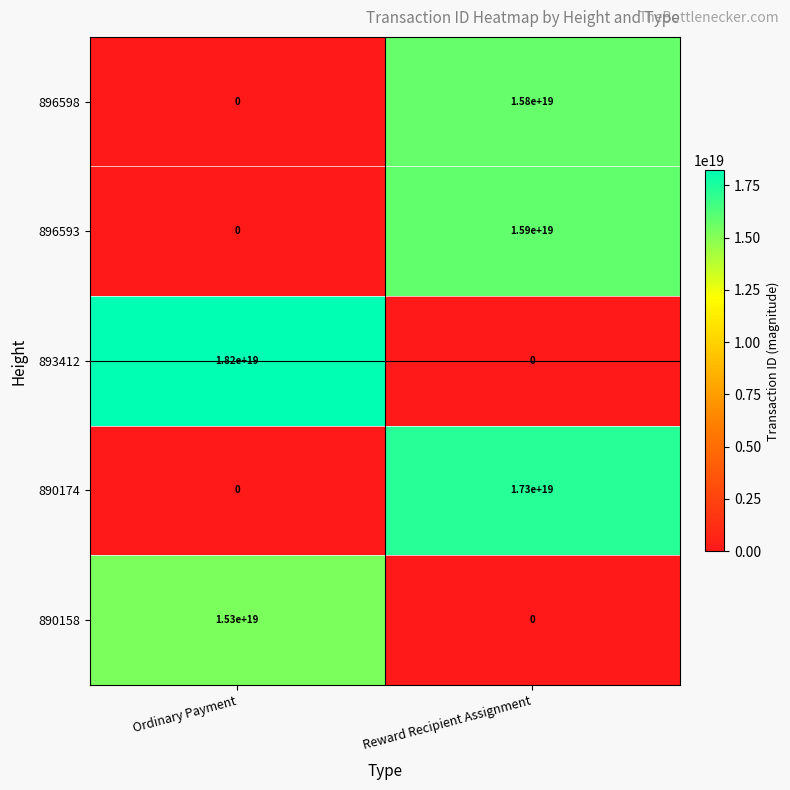

List the series in order of their peak value, highest first.

893412, 890174, 896593, 896598, 890158